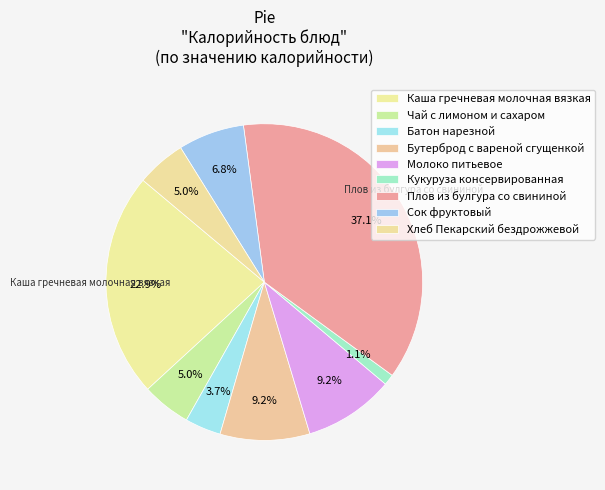

Combined, do Хлеб Пекарский бездрожжевой and Плов из булгура со свининой account for over 50%?

No